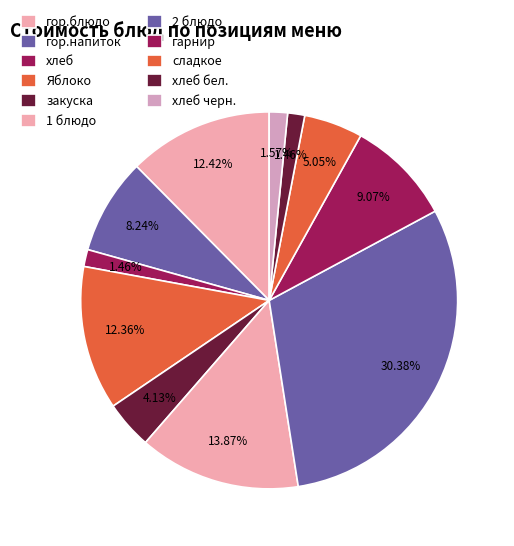

Which category has the biggest portion of the pie?

2 блюдо